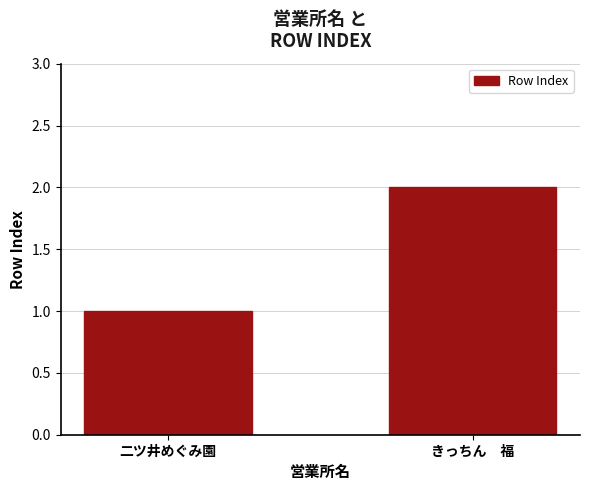

The value at きっちん　福 is 1. True or false?

False